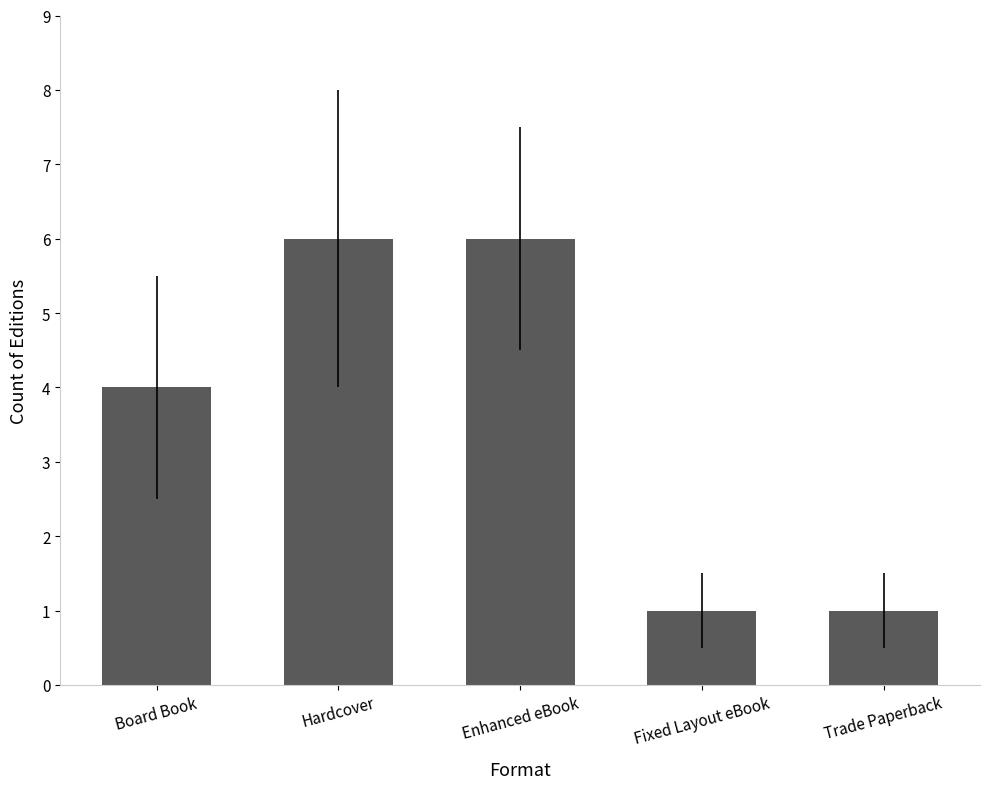

Does the chart contain any negative values?

No